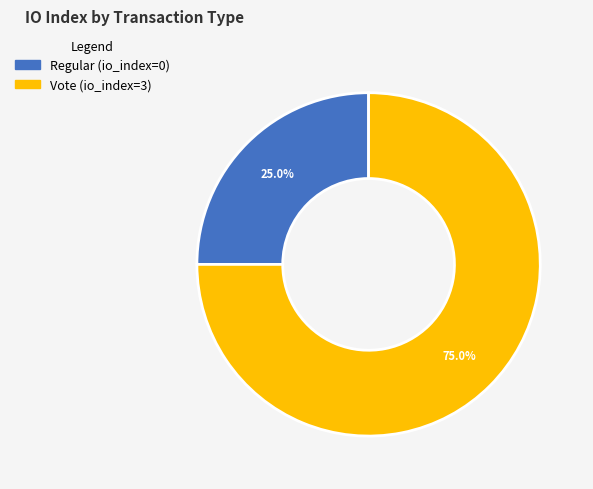

The Vote slice represents 99% of the pie. True or false?

False